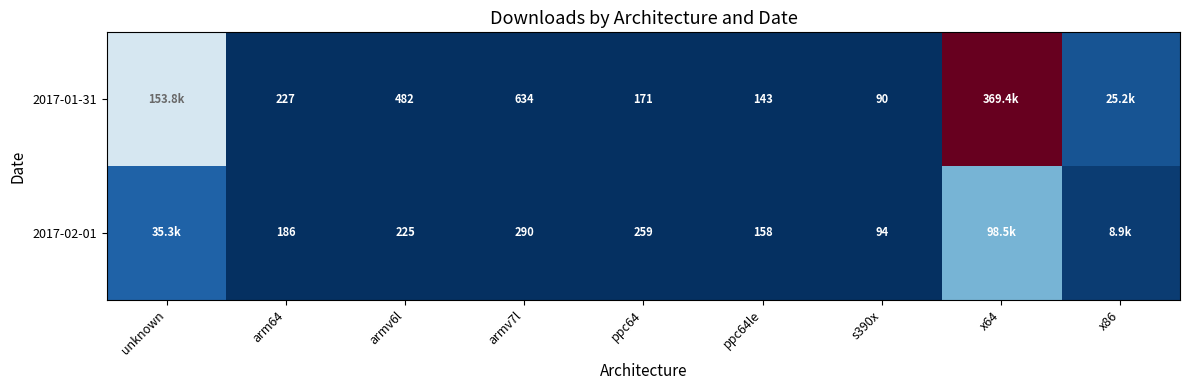

At ppc64, list the series in order from largest to smallest.

2017-02-01, 2017-01-31